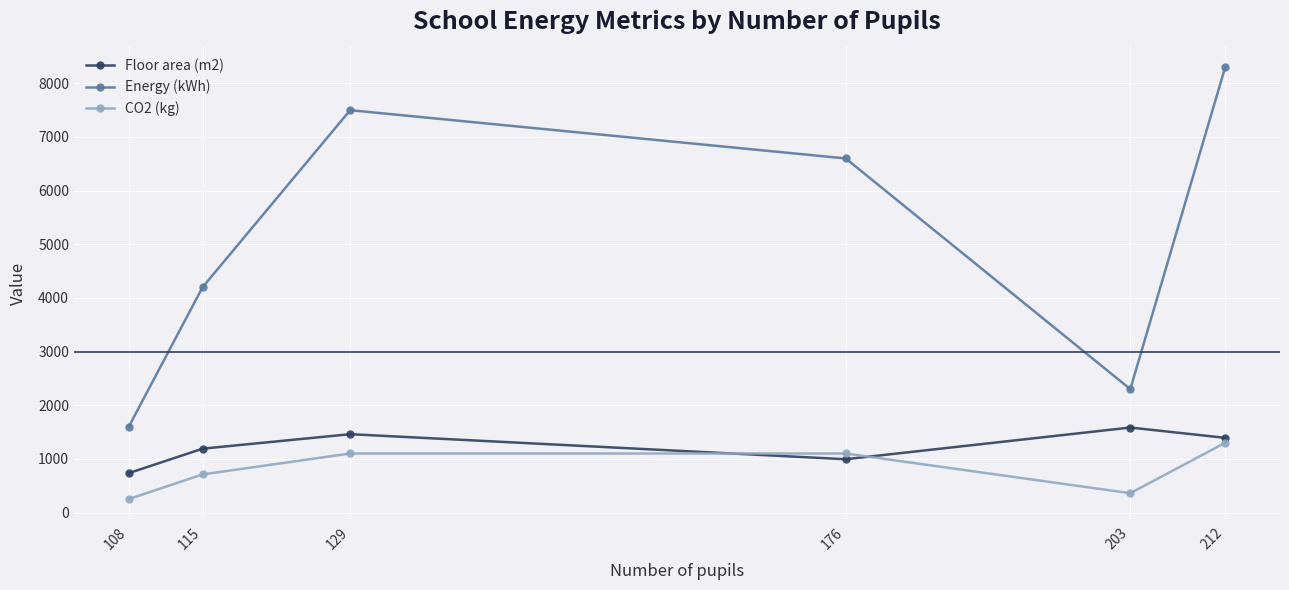

What is the difference between the maximum and minimum values in the Energy (kWh) series?

6700